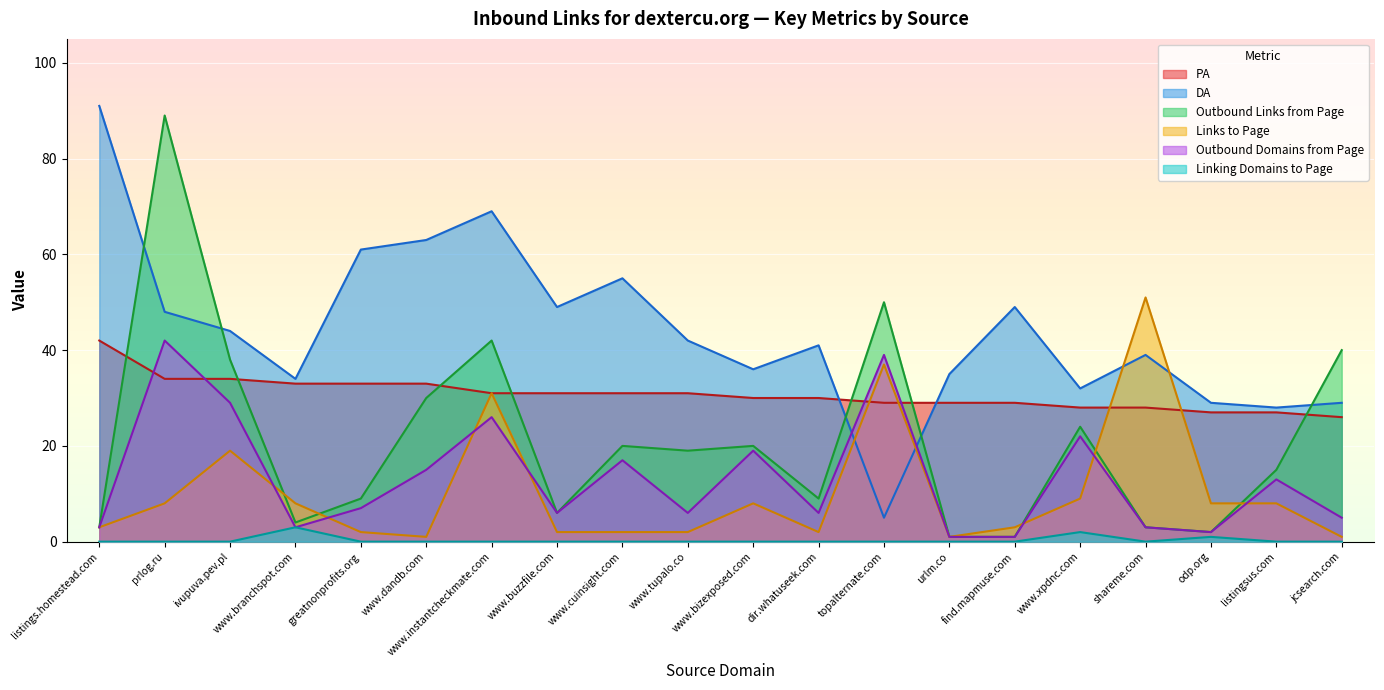

List the series in order of their peak value, highest first.

DA, Outbound Links from Page, Links to Page, PA, Outbound Domains from Page, Linking Domains to Page